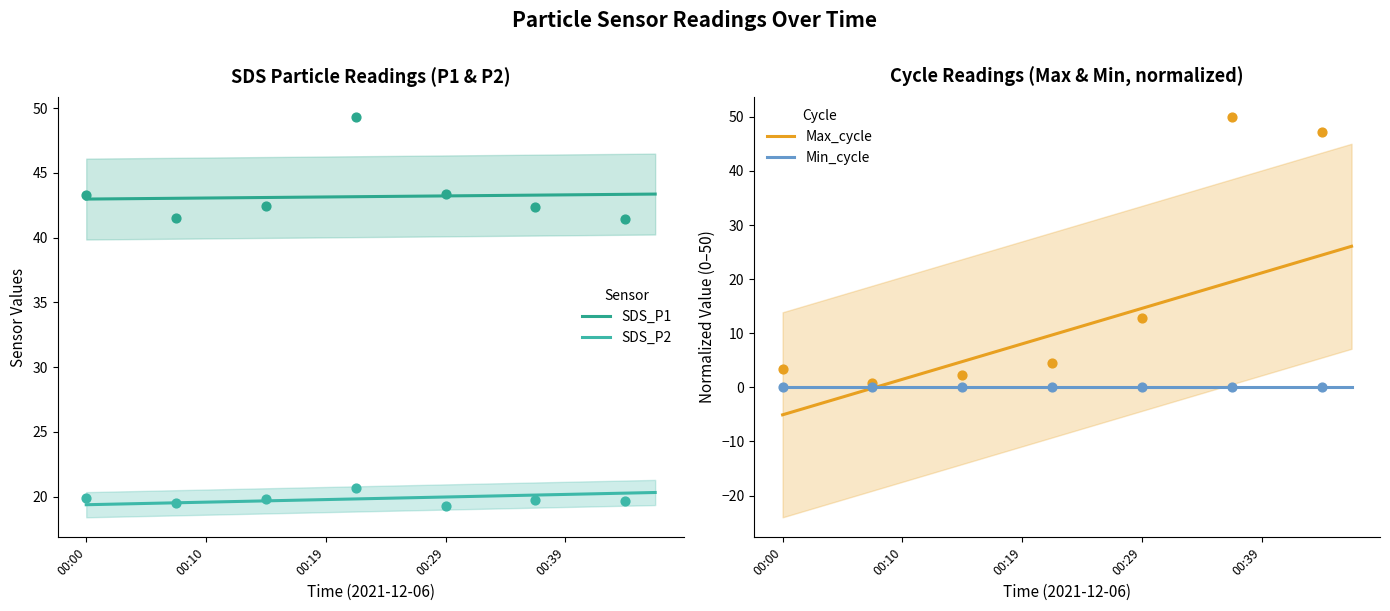

Which series has the widest spread of Y values?

Max_cycle